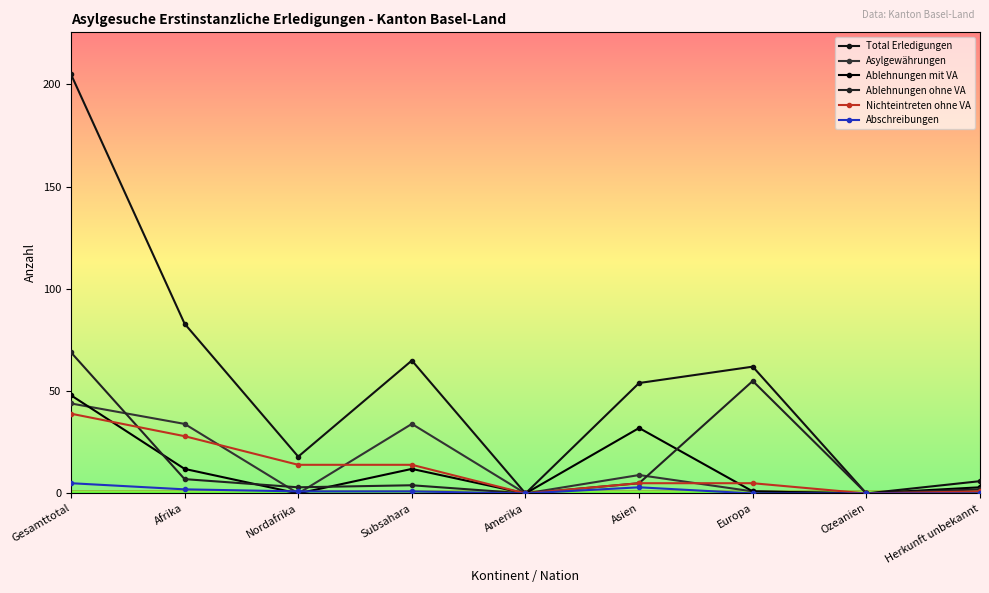

Which has a higher value, Afrika or Gesamttotal?

Gesamttotal